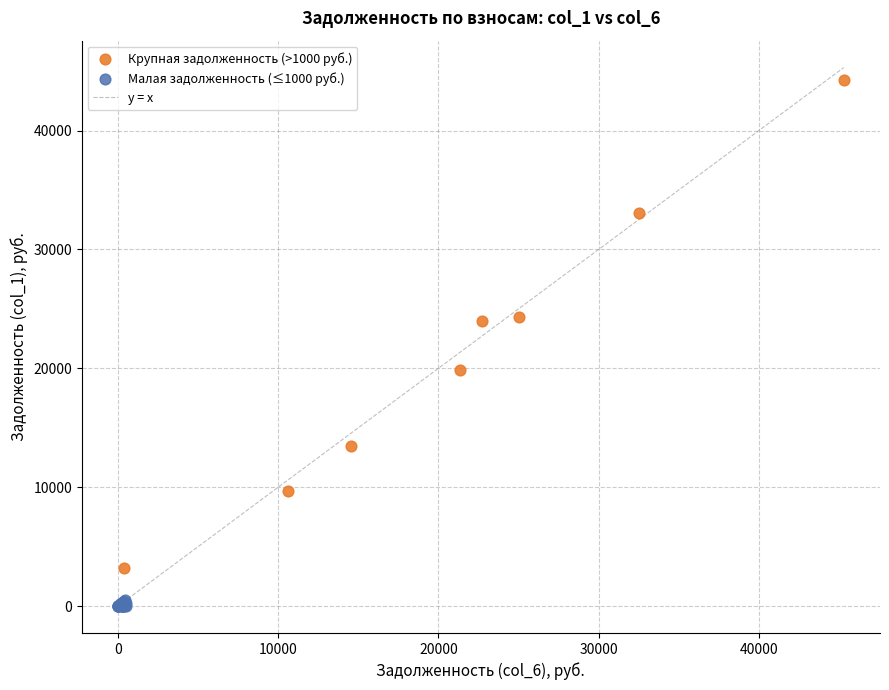

Which series reaches the maximum Y coordinate?

Крупная задолженность (>1000 руб.)